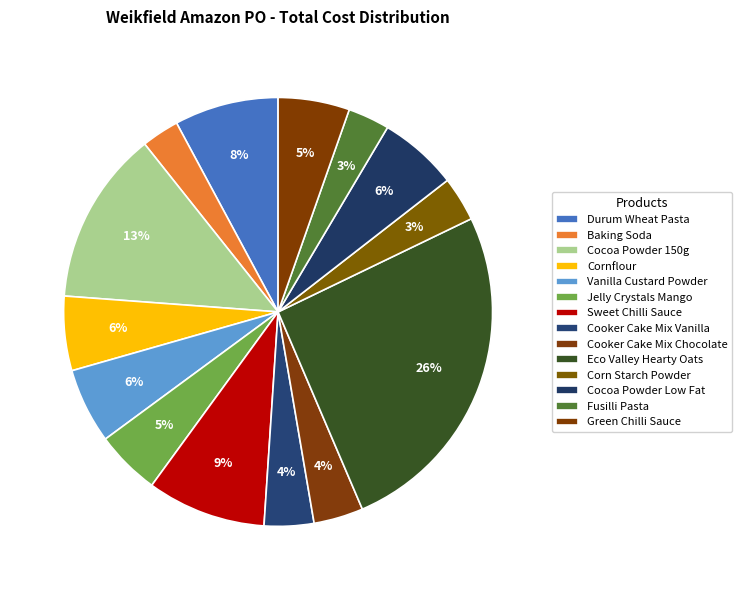

How many segments does this pie chart have?

14